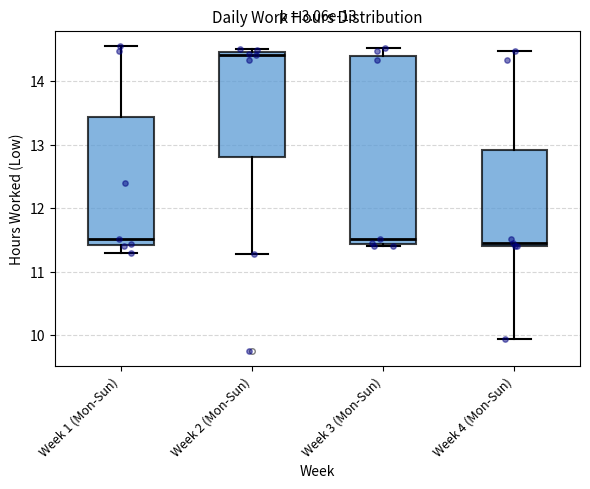

Which box is the tallest, from its lower edge to its upper edge?

Week 3 (Mon-Sun)